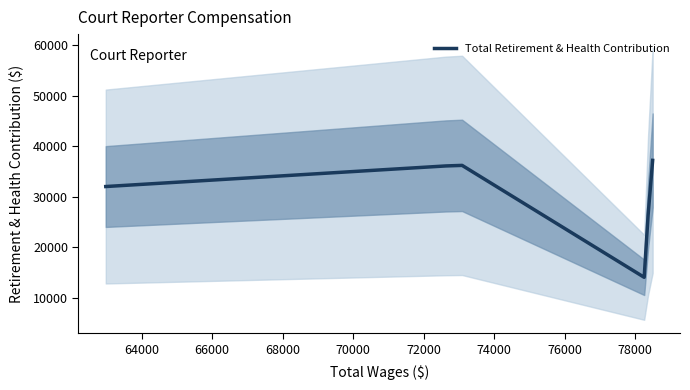

What is the lowest value of the Total Retirement & Health Contribution series?

14029